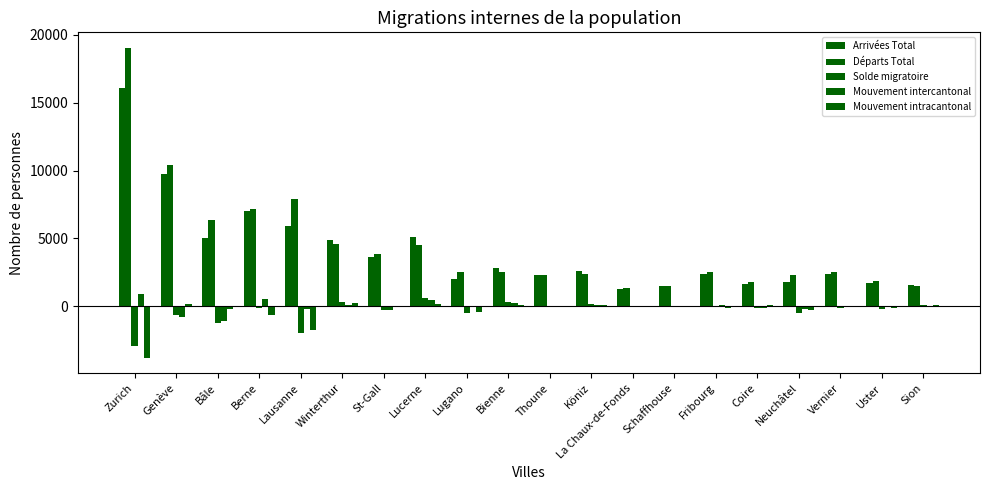

Where is Départs Total nearest to the value 10189?

Genève